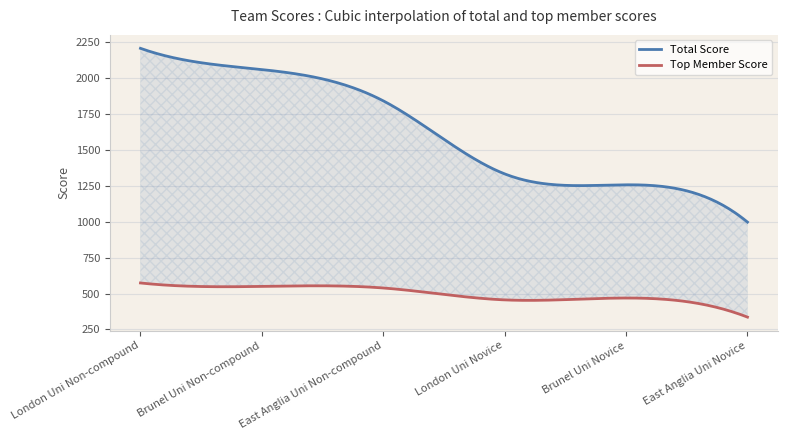

How many distinct data groups are displayed?

2